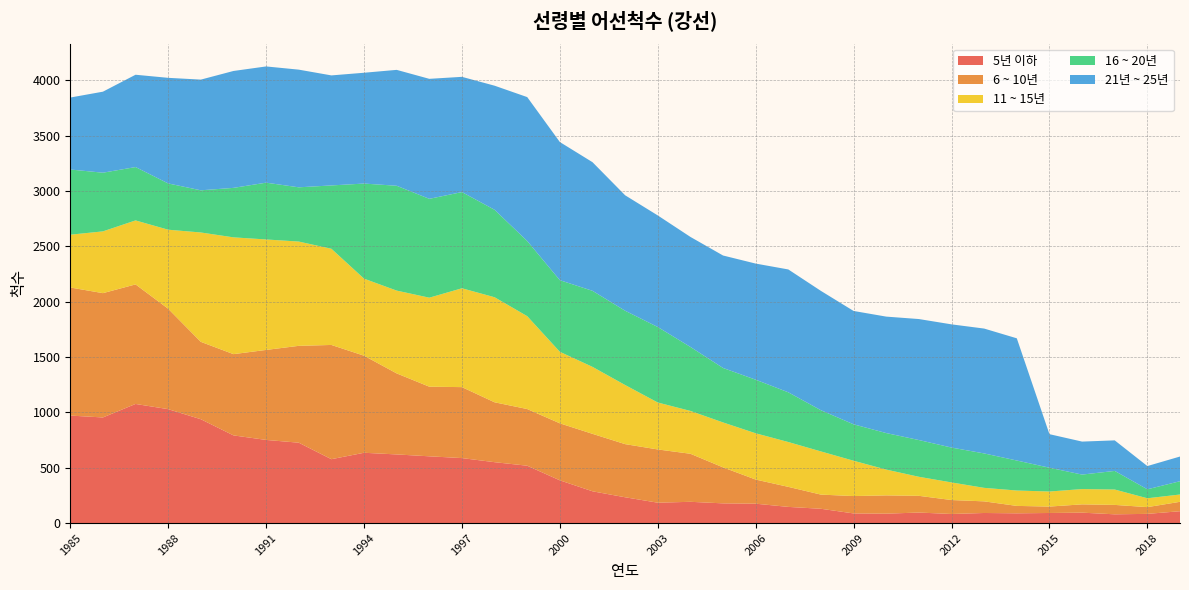

Reading right to left, what are all the values shown in this chart?

5년 이하: 107	83	79	94	91	88	91	82	95	85	87	129	146	175	178	192	184	233	287	386	518	550	587	603	620	635	577	726	751	792	938	1029	1076	954	971
6 ~ 10년: 85	61	85	75	58	67	105	126	151	165	157	128	181	218	325	434	481	480	519	515	512	541	641	629	732	877	1032	875	813	734	699	907	1080	1123	1157
11 ~ 15년: 66	80	139	138	136	139	122	159	172	233	319	390	405	418	406	387	424	534	605	646	839	949	893	804	748	696	869	942	998	1055	988	714	578	558	477
16 ~ 20년: 120	81	168	131	215	271	311	315	332	330	329	372	449	484	492	578	682	671	687	647	679	790	869	893	947	859	572	490	513	447	381	418	482	530	589
21년 ~ 25년: 223	210	276	298	303	1104	1128	1113	1093	1052	1024	1078	1110	1049	1016	994	1008	1043	1162	1248	1300	1121	1041	1084	1047	1001	994	1063	1050	1056	1000	954	834	732	650